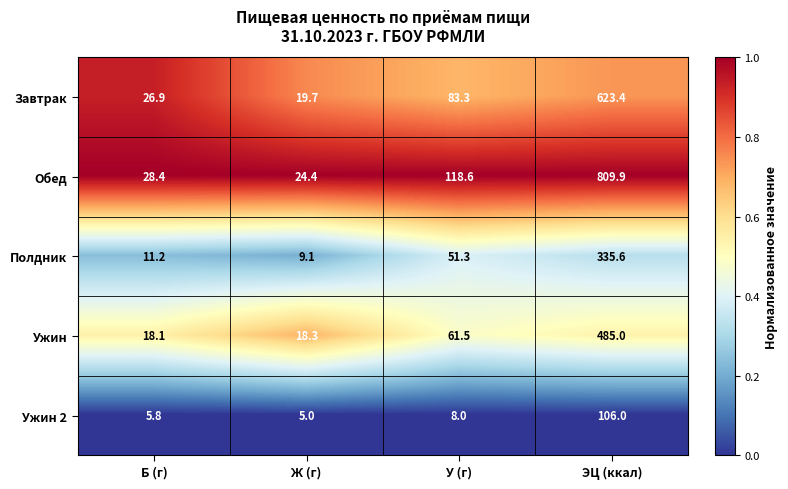

Where is Обед nearest to the value 417?

У (г)